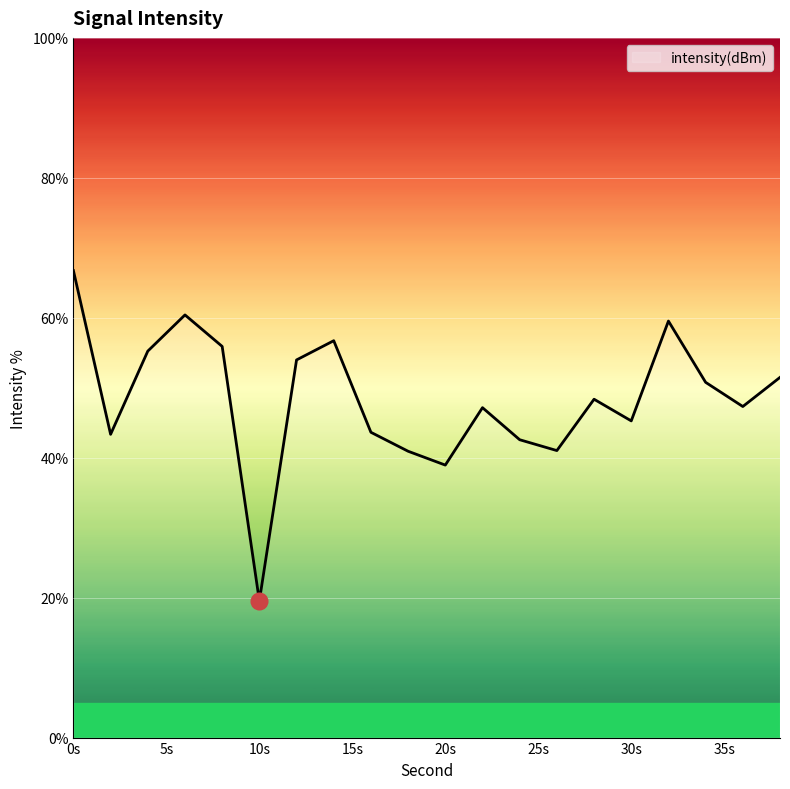

What is the average value?

48.4